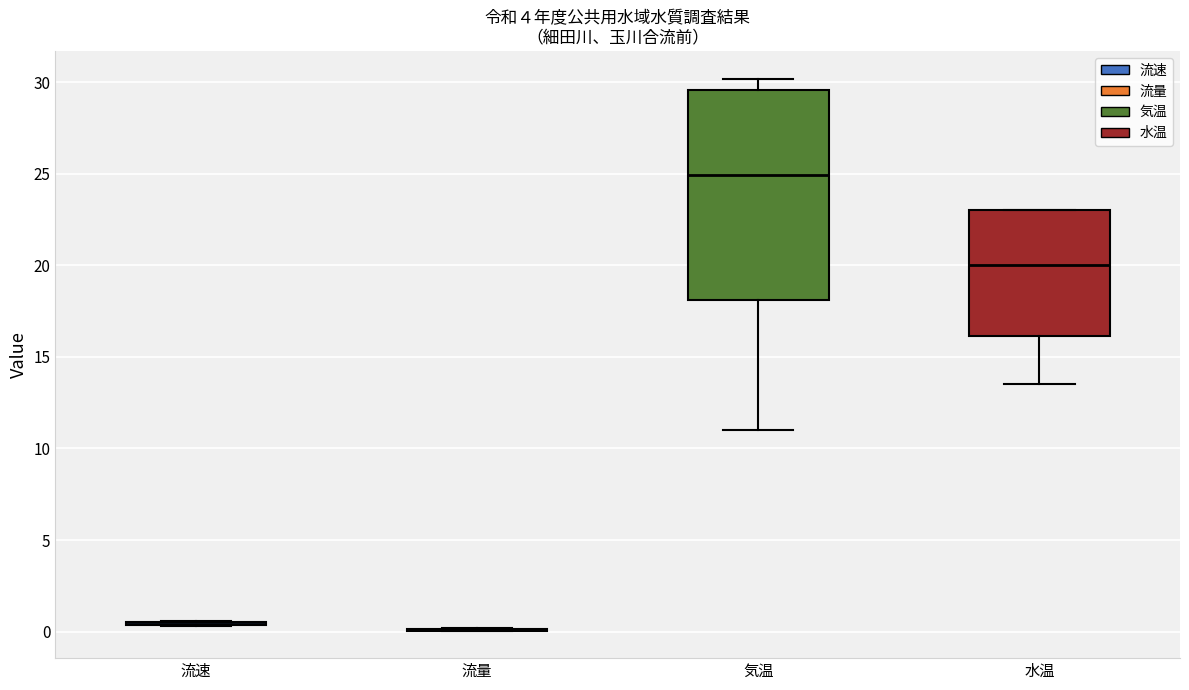

Reading left to right, read every box against the y-axis: the position of its median line, the range the box covers, and the ends of its whiskers. The values are not printed on the chart, so give them approximately, as read against the axis.

流速: box collapsed to a line at 0.5, whiskers 0.5 to 0.5
流量: box collapsed to a line at 0.0, whiskers 0.0 to 0.0
気温: median 25.0, box 18.0 to 29.5, whiskers 11.0 to 30.0
水温: median 20.0, box 16.0 to 23.0, whiskers 13.5 to 23.0